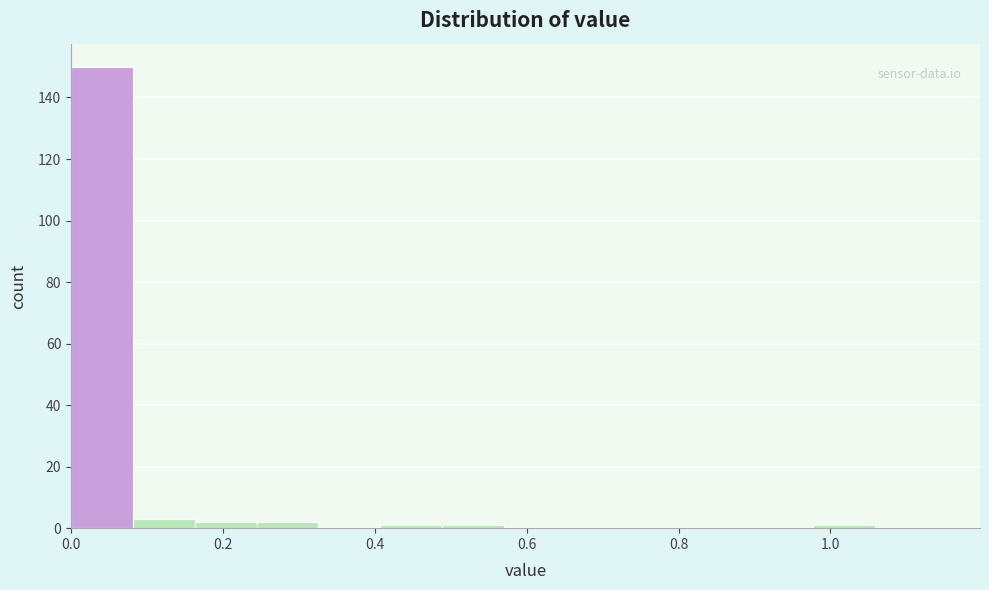

Reading left to right, list every bar in this chart as the range it spans on the x-axis followed by its height. Neither the bar edges nor the heights are printed on the chart, so give them approximately, as read against the axes.

0.00 to 0.08: 150
0.08 to 0.16: 4
0.16 to 0.24: 2
0.24 to 0.32: 2
0.32 to 0.40: 0
0.40 to 0.48: under 2
0.48 to 0.58: under 2
0.58 to 0.66: 0
0.66 to 0.74: 0
0.74 to 0.82: 0
0.82 to 0.90: 0
0.90 to 0.98: 0
0.98 to 1.06: under 2
1.06 to 1.14: 0